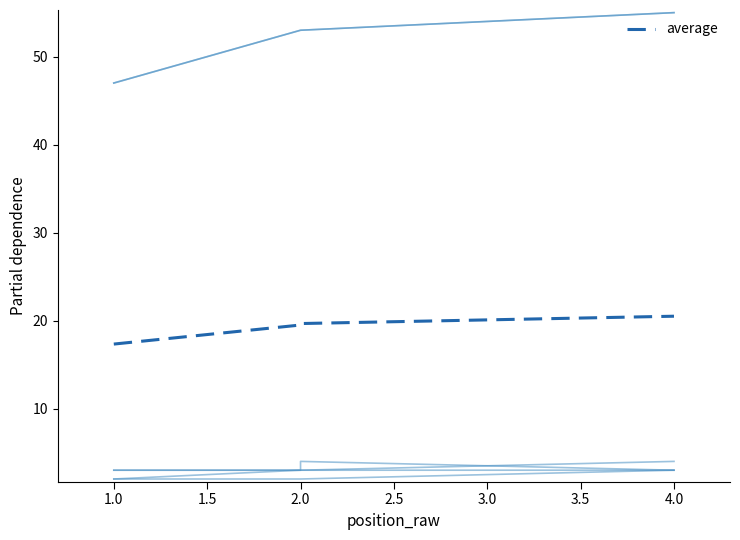

Which category has the lowest value across all series?

1